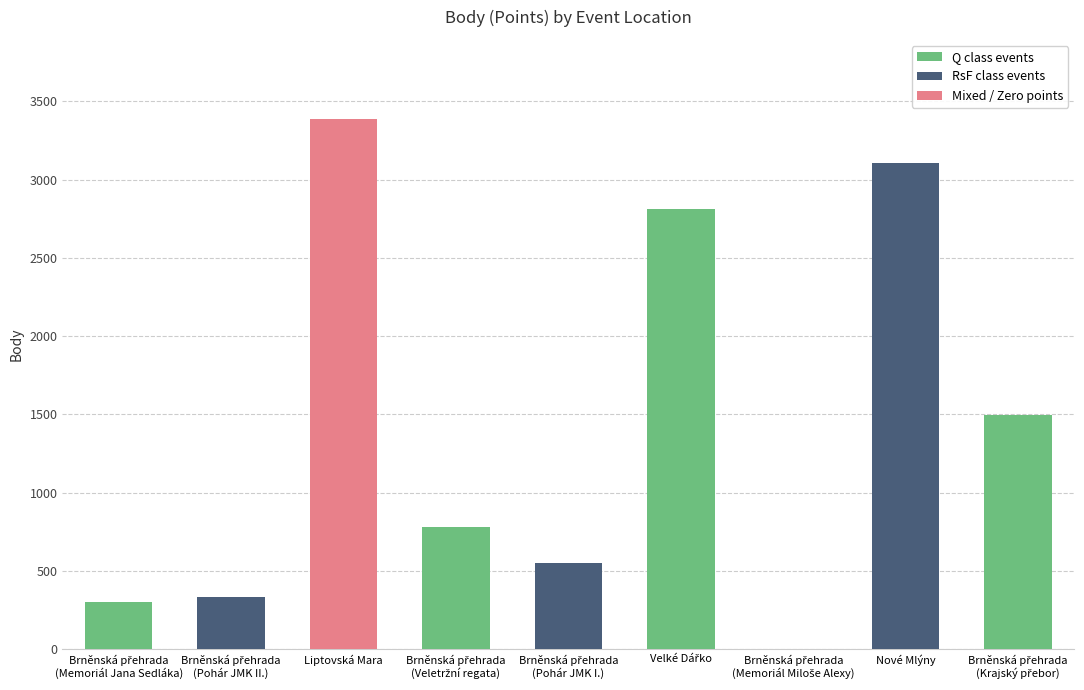

The value at Liptovská Mara is 2281. True or false?

False